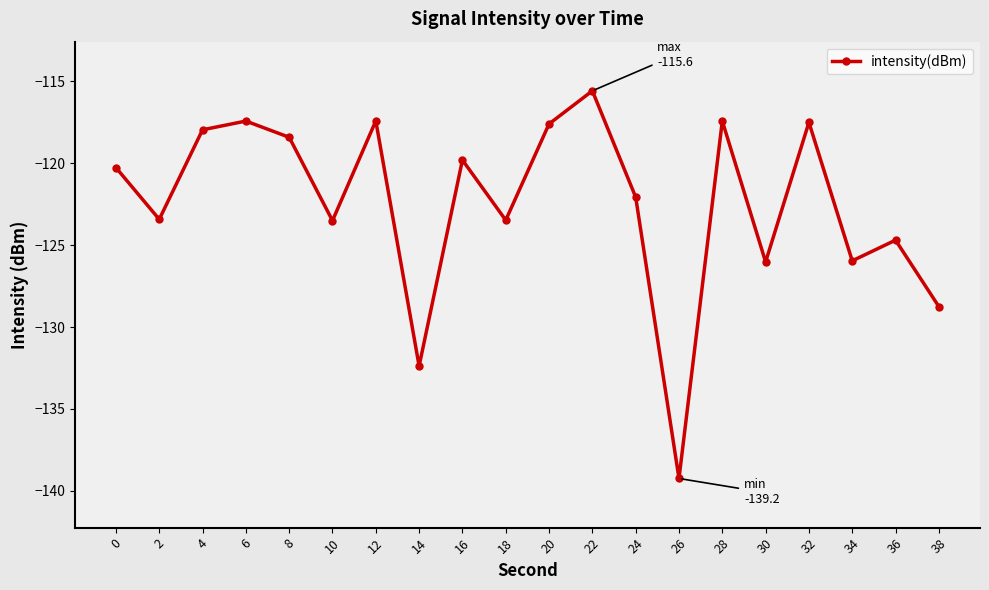

At which category does the chart reach its minimum across all series?

26